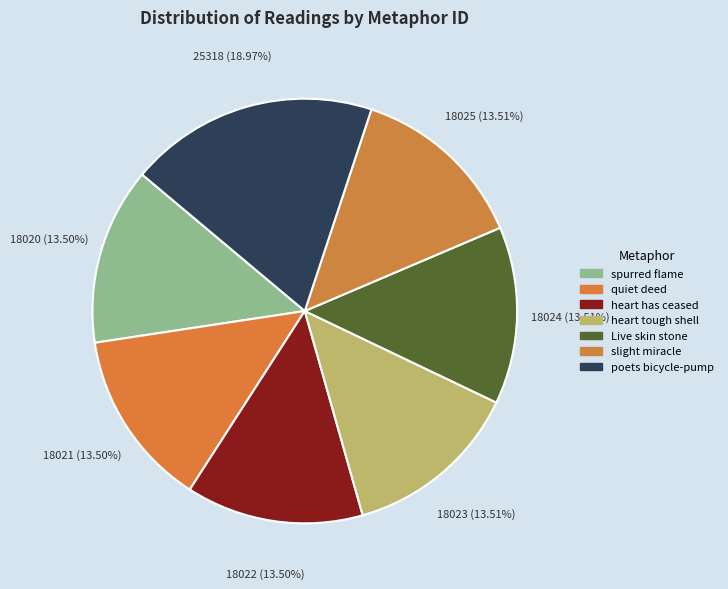

Do slight miracle and spurred flame together represent more than half of the pie?

No